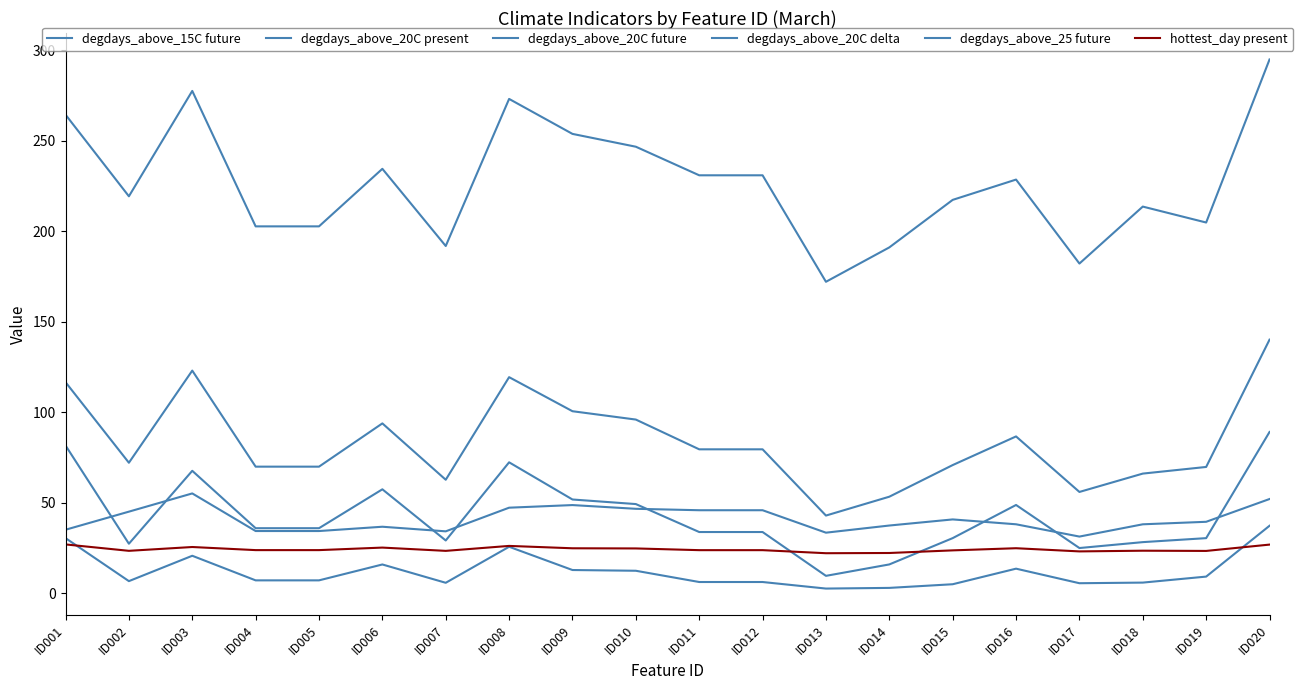

True or false: hottest_day present has a value of 16.7 at ID006.

False